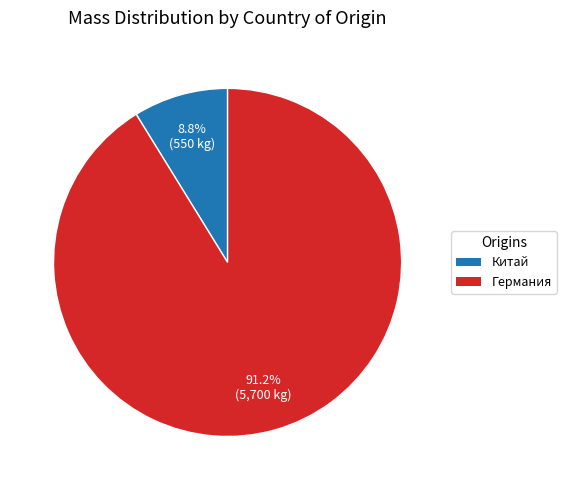

Is there any slice that represents more than half of the pie?

Yes